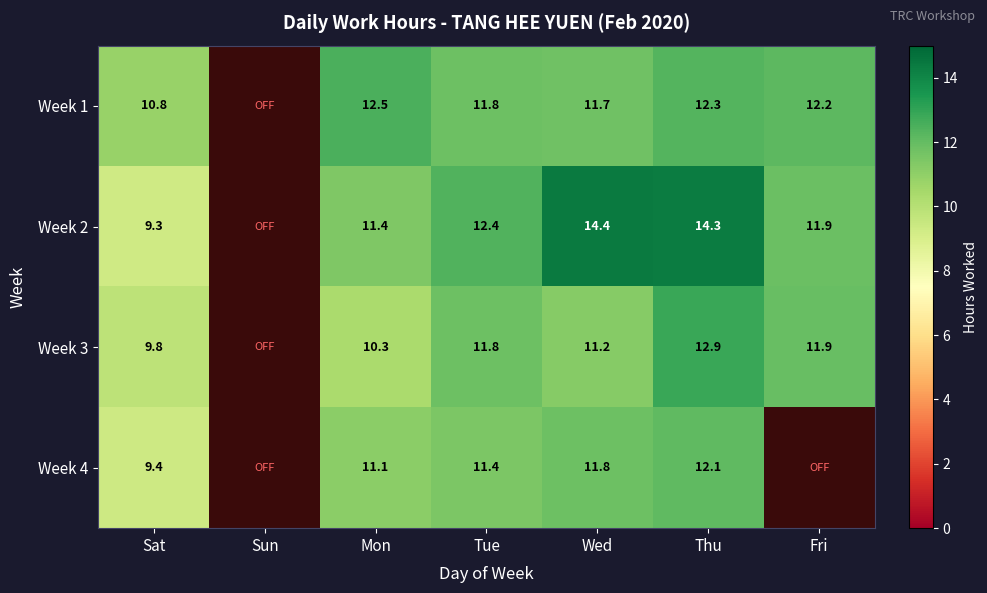

What is the difference between the highest and lowest values at Mon?

2.2